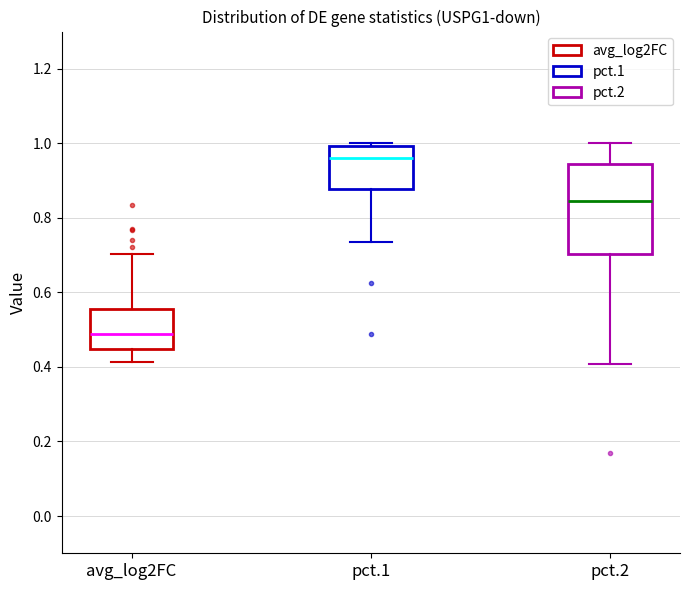

Which box has the lowest median line?

avg_log2FC